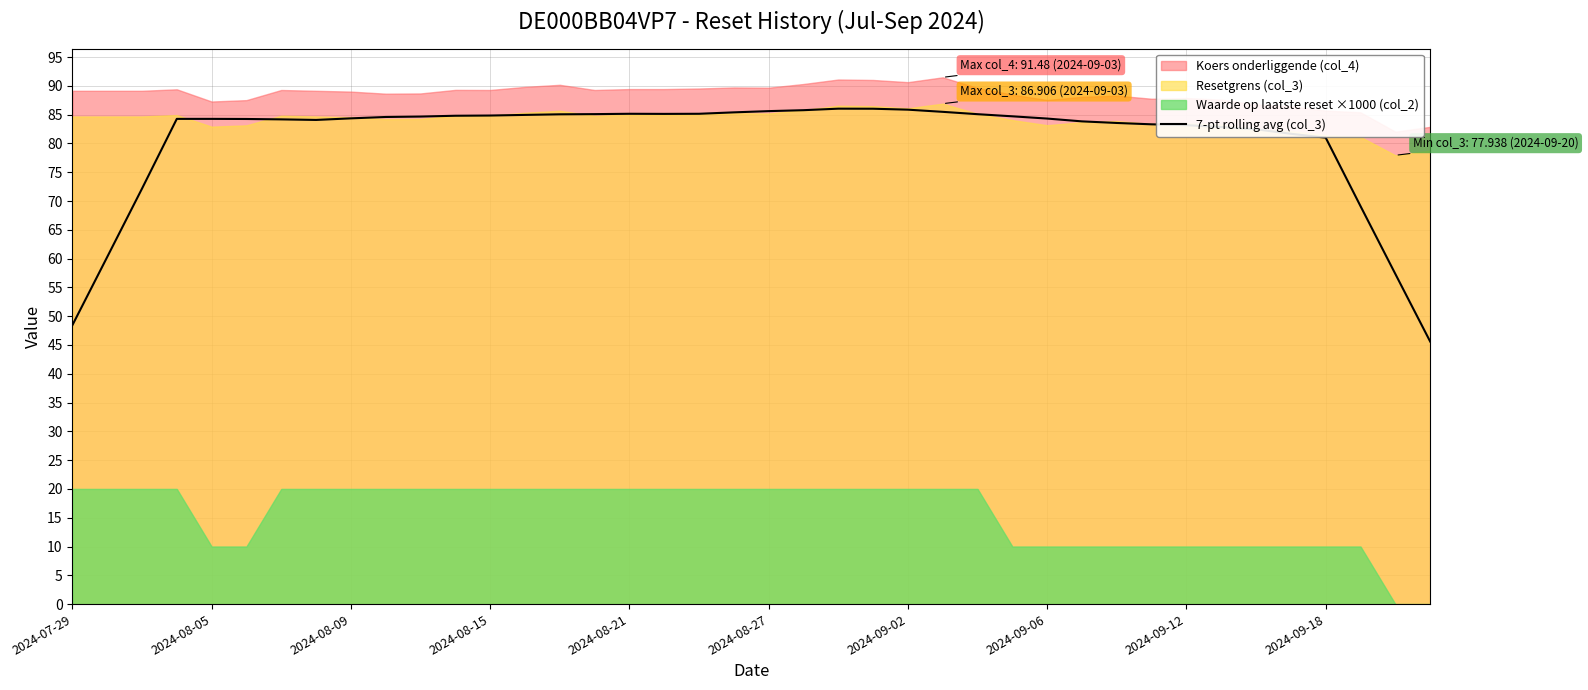

What is the maximum value for 7-pt rolling avg (col_3)?

86.0